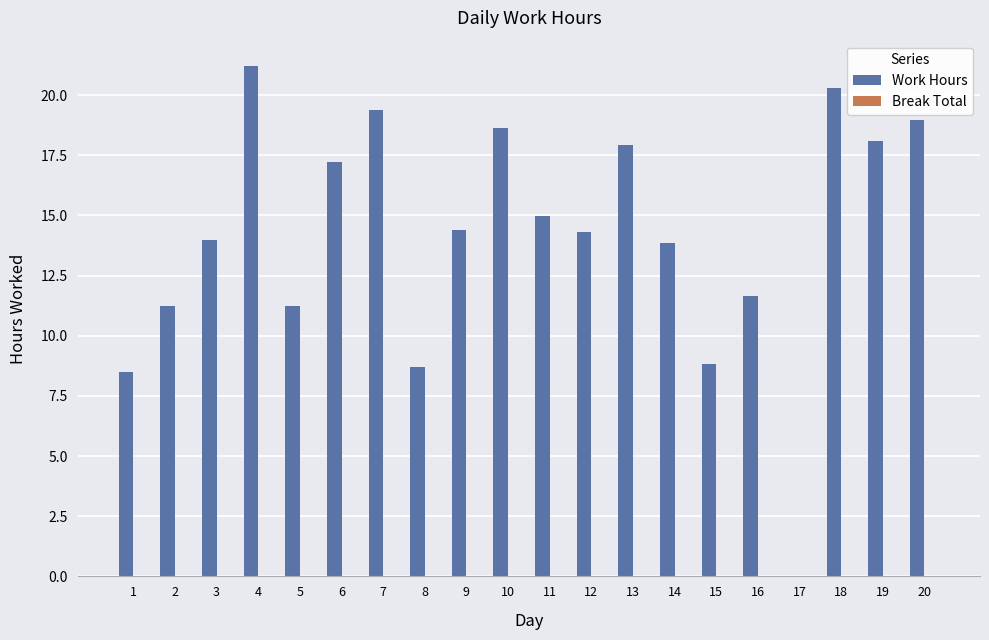

Is it true that the value at 17 is 9.4?

False